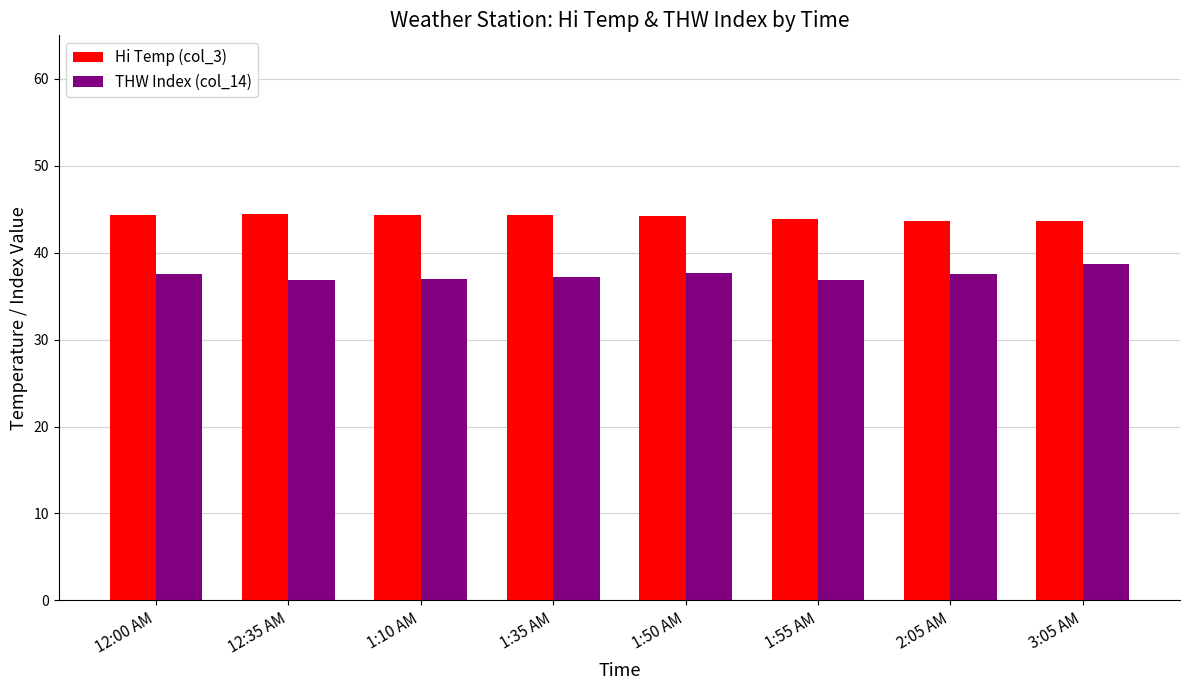

True or false: Hi Temp (col_3) has a value of 61.6 at 2:05 AM.

False